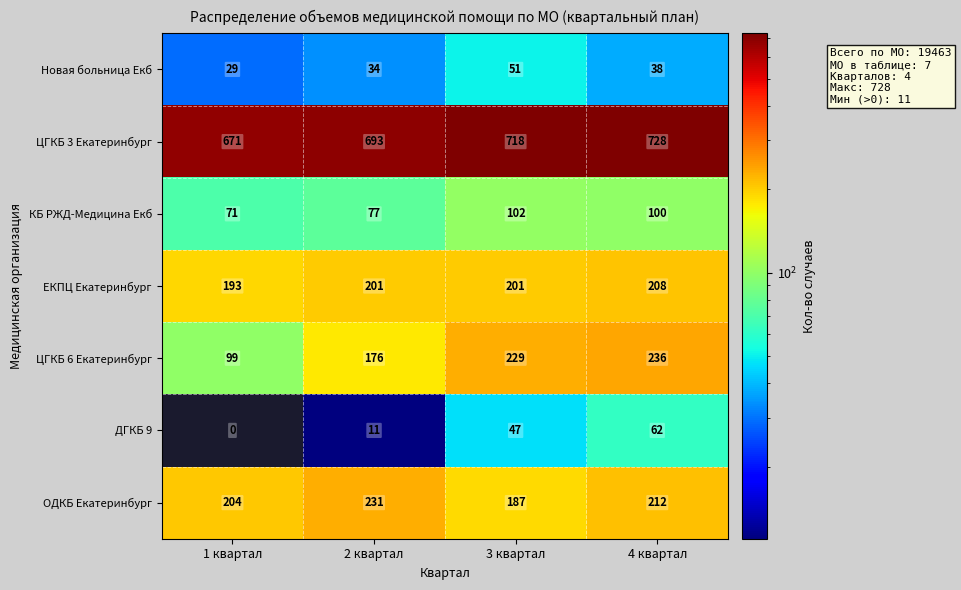

Rank the series at 1 квартал from lowest to highest value.

ДГКБ 9, Новая больница Екб, КБ РЖД-Медицина Екб, ЦГКБ 6 Екатеринбург, ЕКПЦ Екатеринбург, ОДКБ Екатеринбург, ЦГКБ 3 Екатеринбург